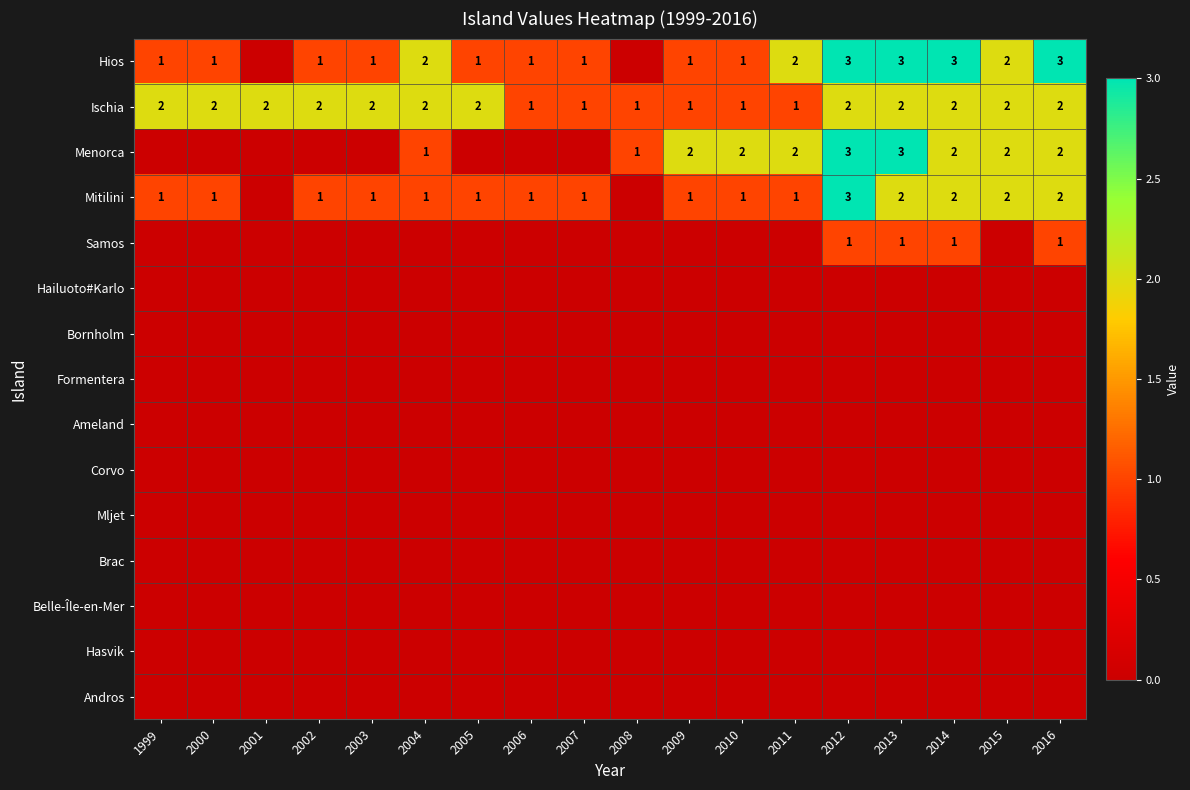

What is the total value across all series at 2016?

10